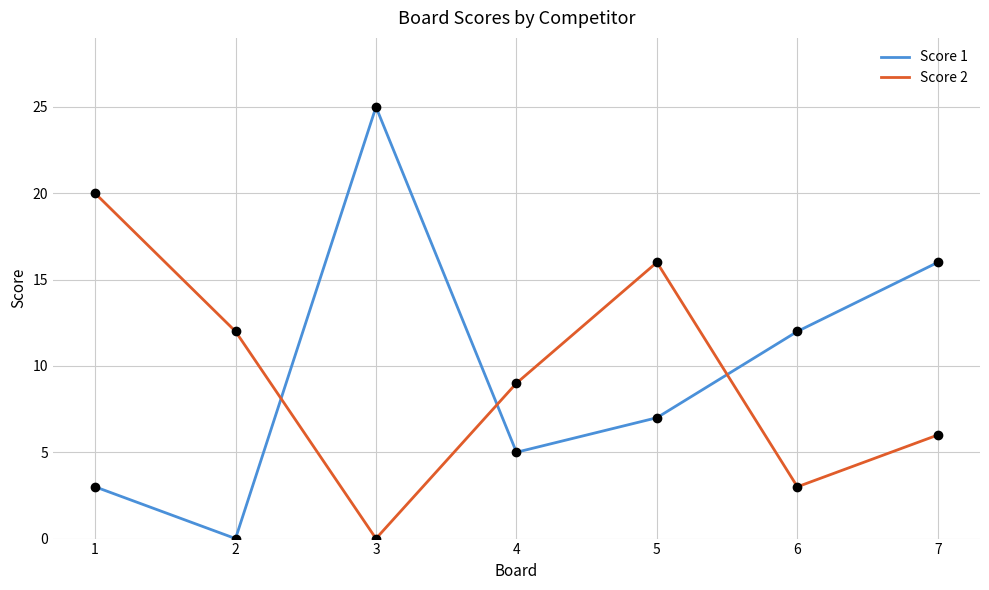

Reading left to right, list all the values displayed in this chart.

Score 1: 1=3	2=0	3=25	4=5	5=7	6=12	7=16
Score 2: 1=20	2=12	3=0	4=9	5=16	6=3	7=6